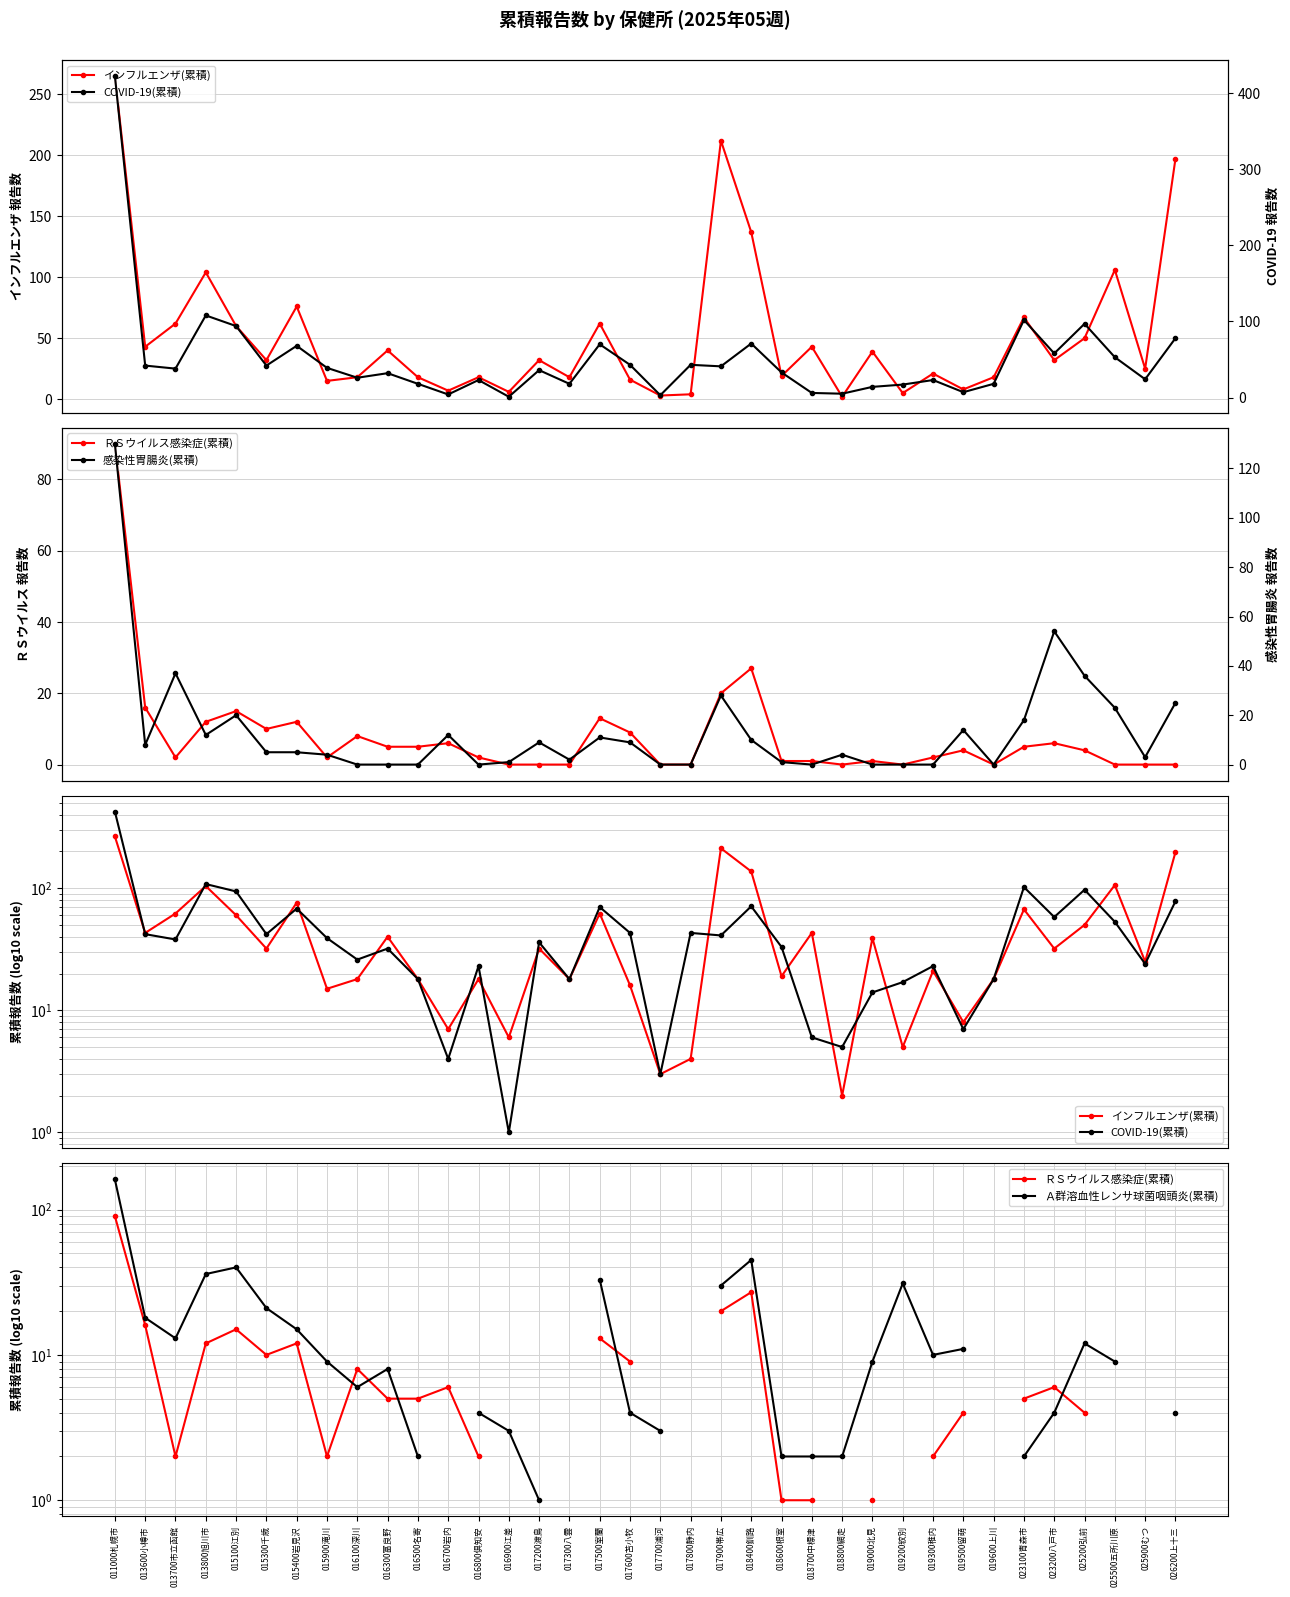

Rank the series at 017900帯広 from highest to lowest value.

インフルエンザ(累積), COVID-19(累積), Ａ群溶血性レンサ球菌咽頭炎(累積), 感染性胃腸炎(累積), ＲＳウイルス感染症(累積)